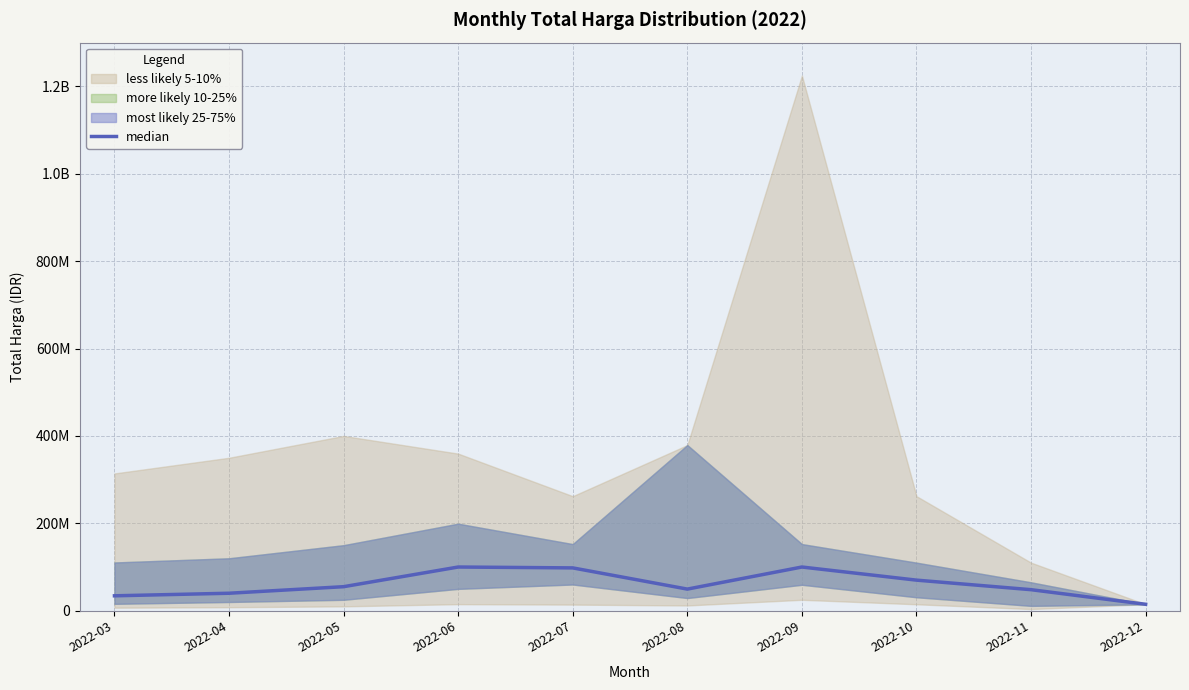

How many interior local valleys (lower than both neighbors) does the data have?

1